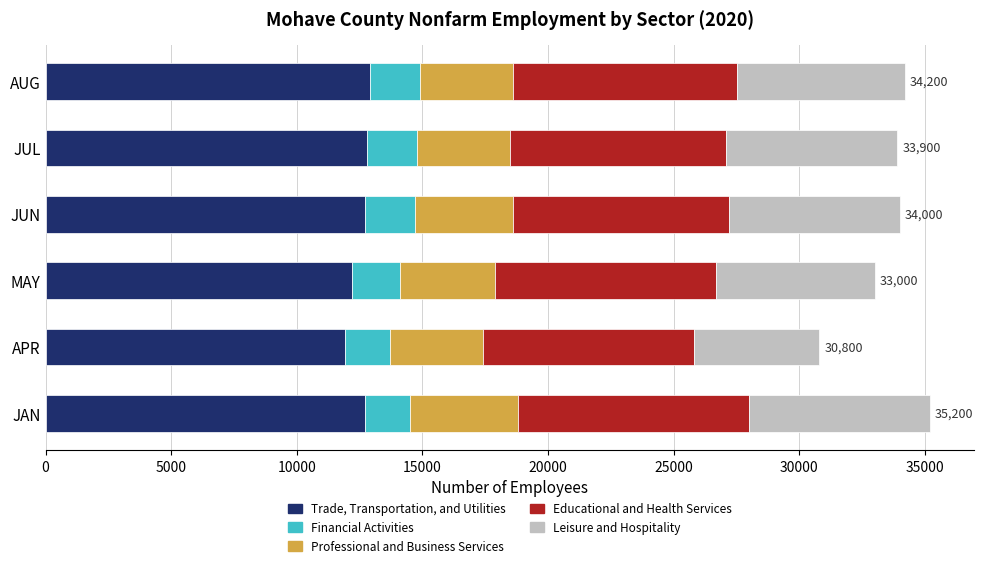

How many series are shown in this chart?

5